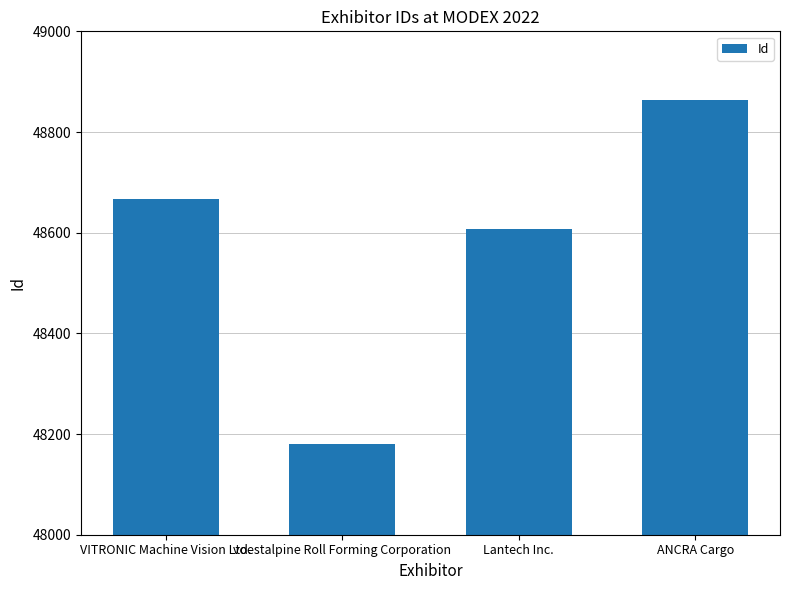

What is the sum of all values?

194318